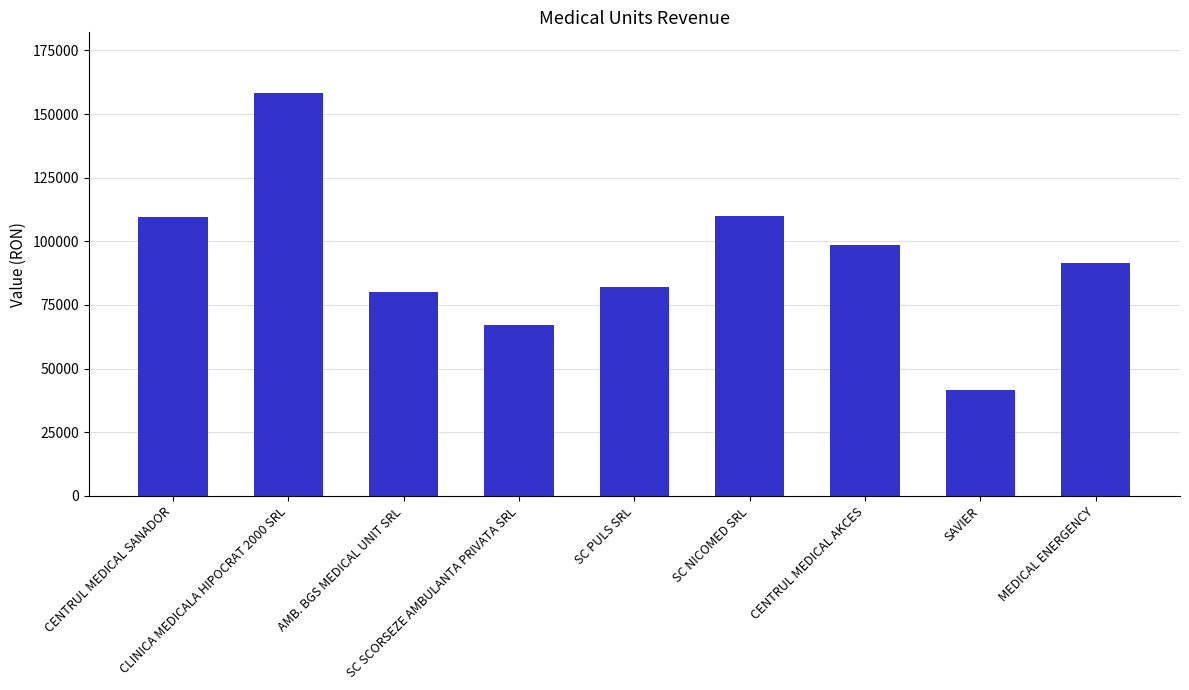

Approximately how many times larger is the value at CENTRUL MEDICAL AKCES compared to CLINICA MEDICALA HIPOCRAT 2000 SRL?

0.6